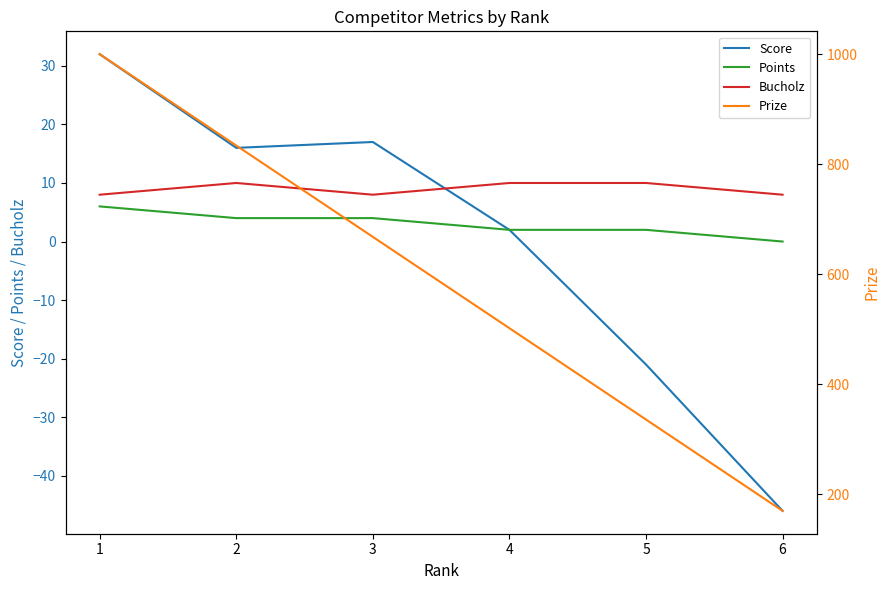

True or false: Score has a value of 2 at 4.

True